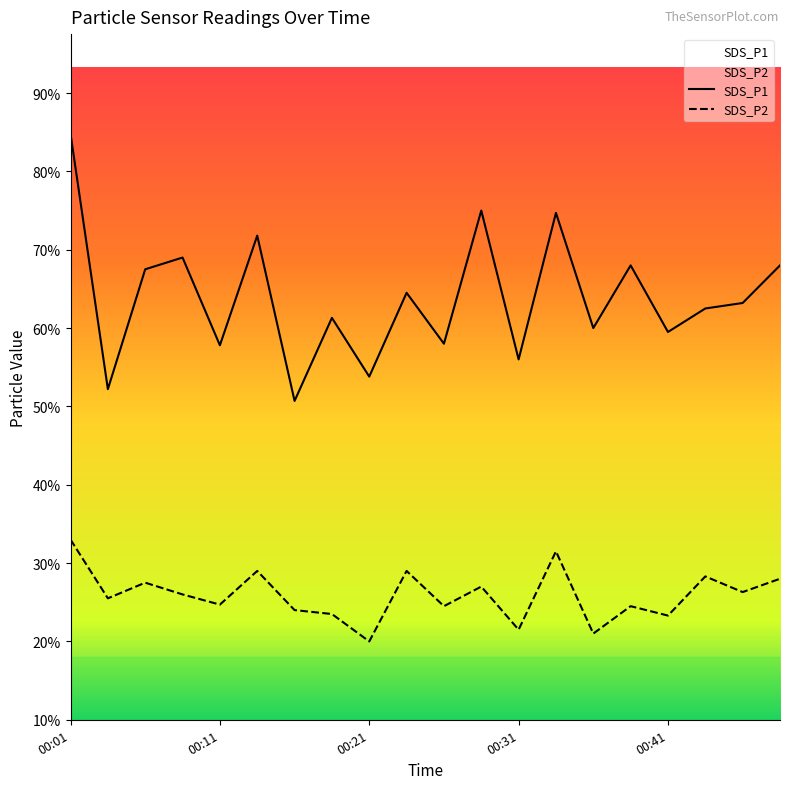

True or false: SDS_P2 has a value of 2.8 at 00:48.

True